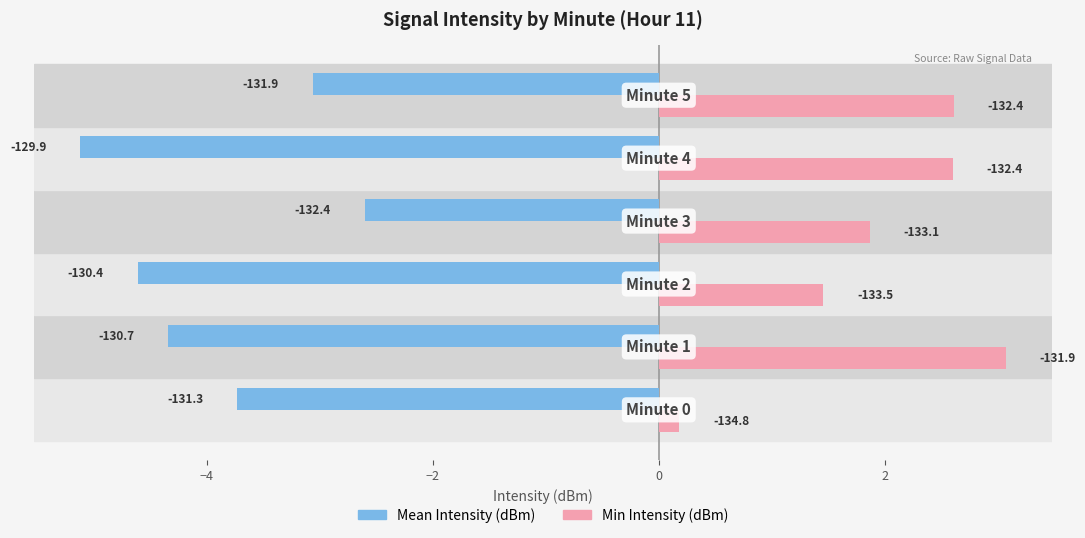

What is the sum of all Min Intensity (dBm) values?

11.8